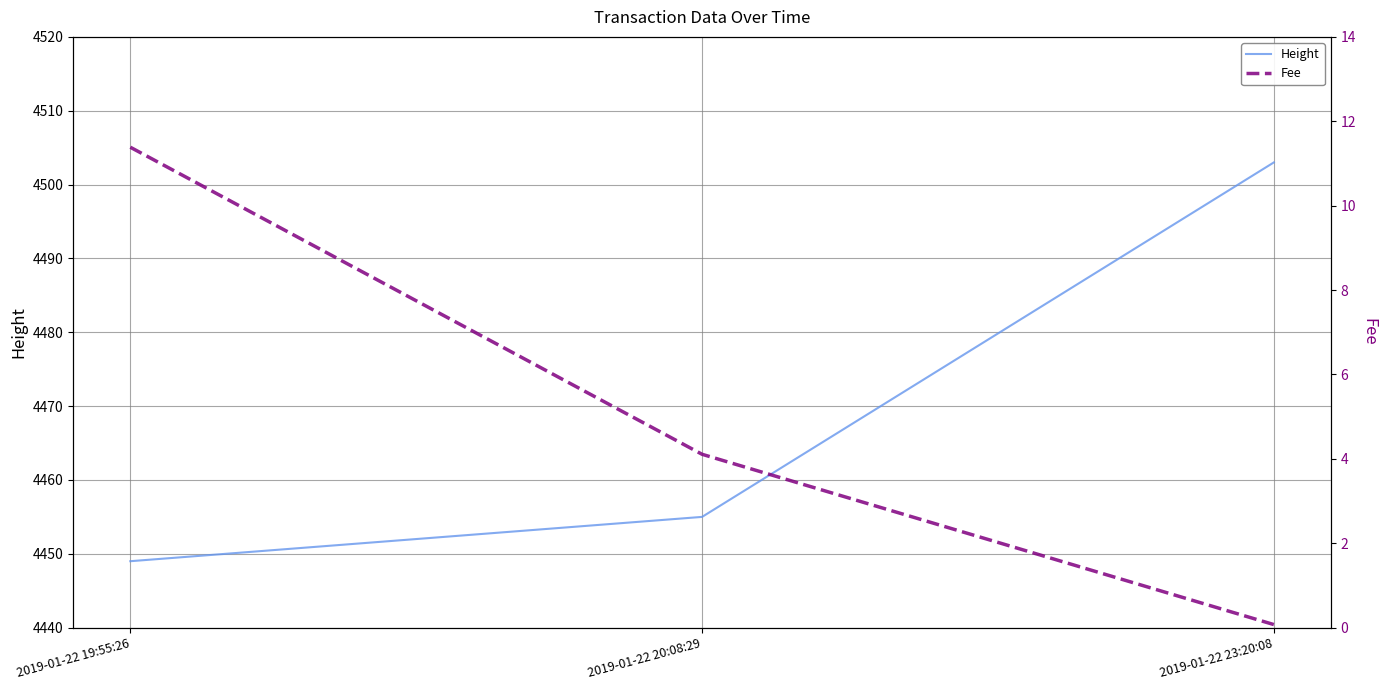

Is this an area chart (filled region under the line)?

No